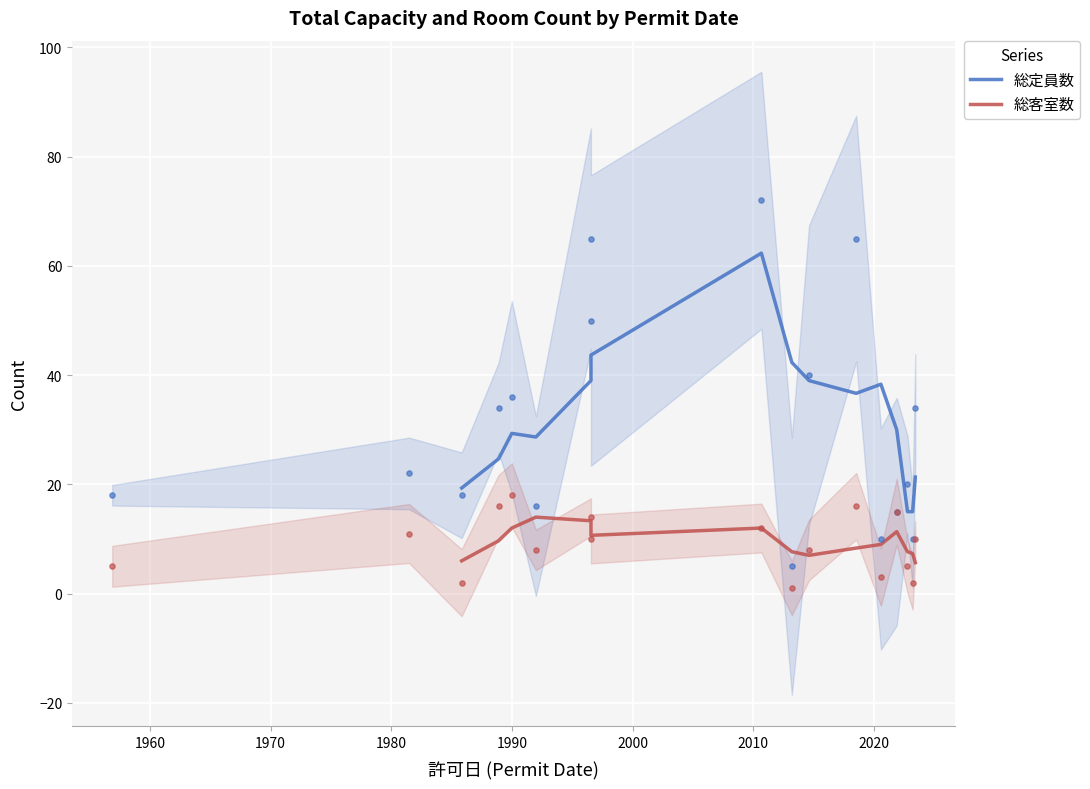

Which series reaches the minimum Y coordinate?

総客室数